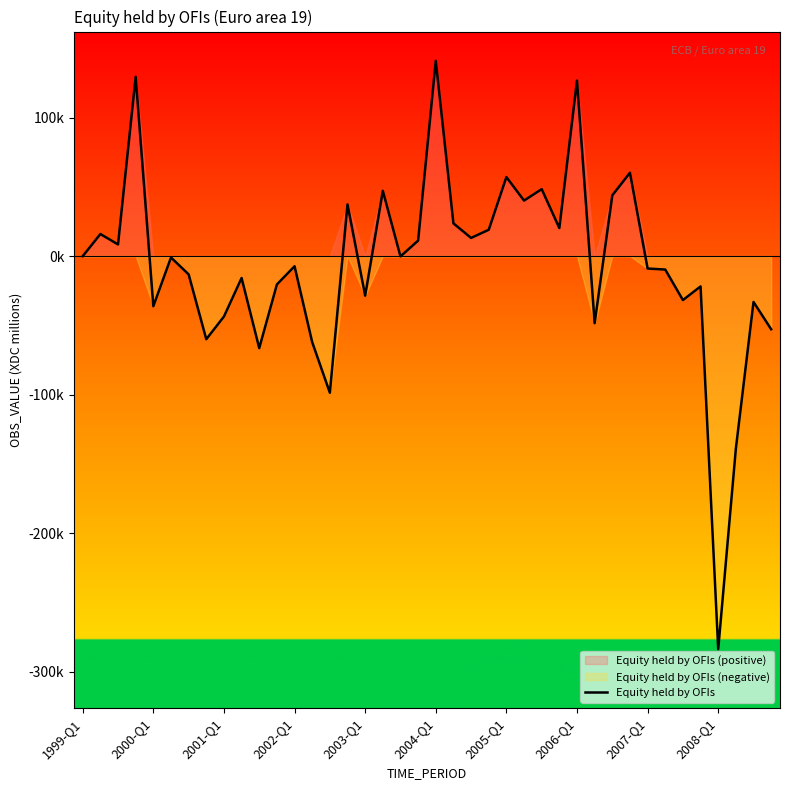

What is the sum of all values?

-240291.6